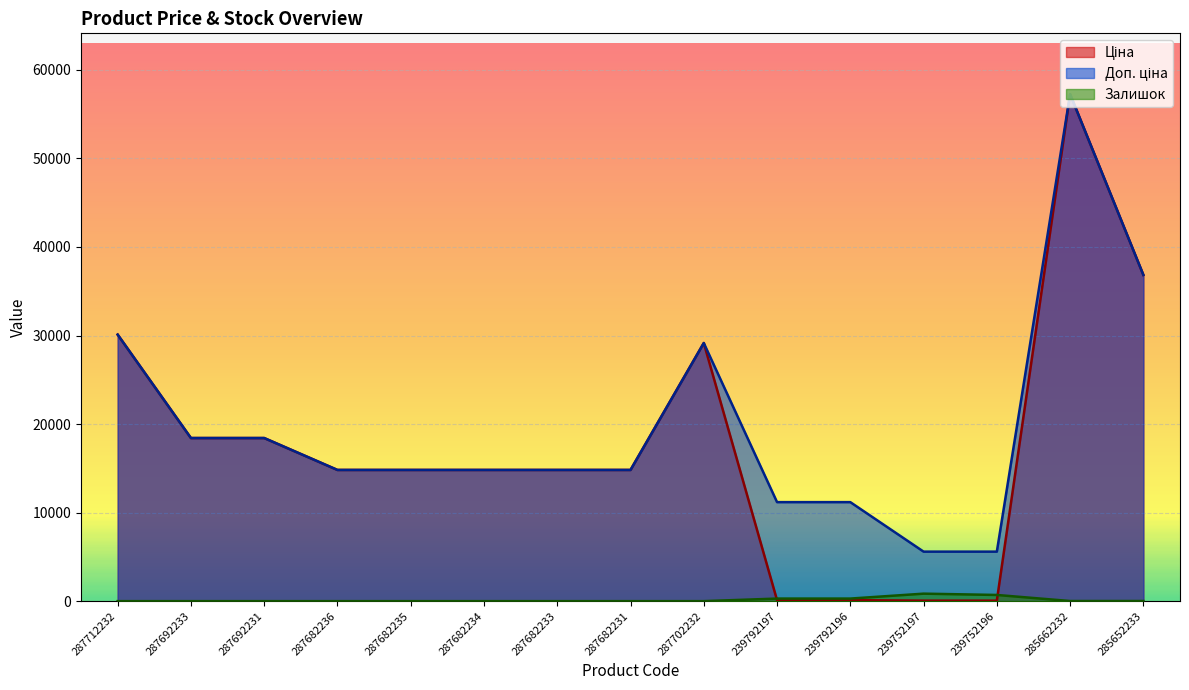

What is the label of the 14th point from the left?

285662232